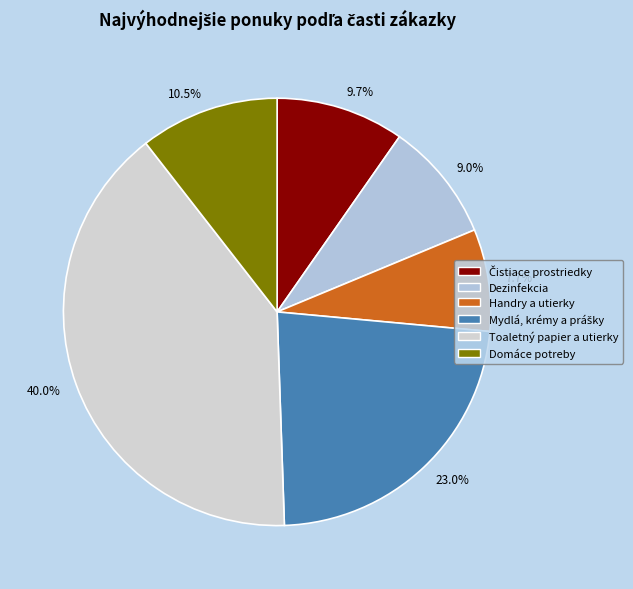

What is the ratio of the value at 23.0% to the value at 10.5%?

2.2